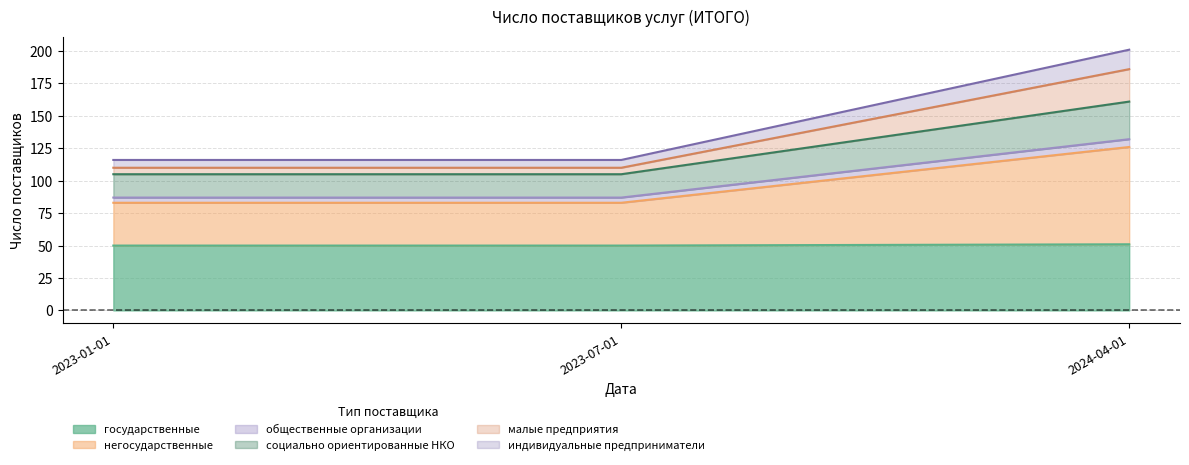

At which category does the chart reach its peak across all series?

2024-04-01